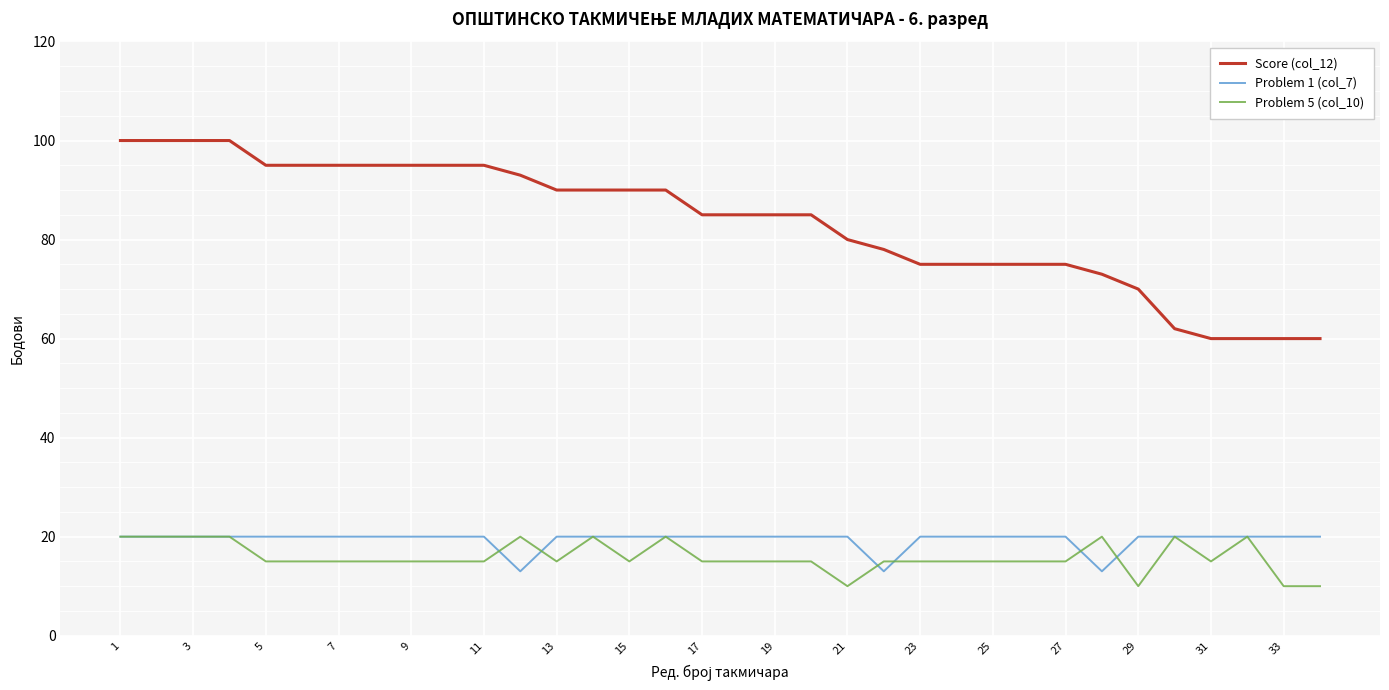

What is the maximum value for Score (col_12)?

100